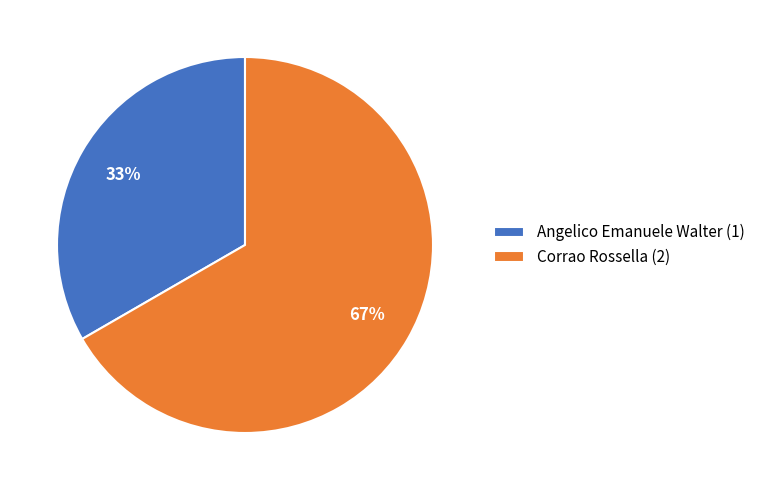

Does any single category account for the majority?

Yes